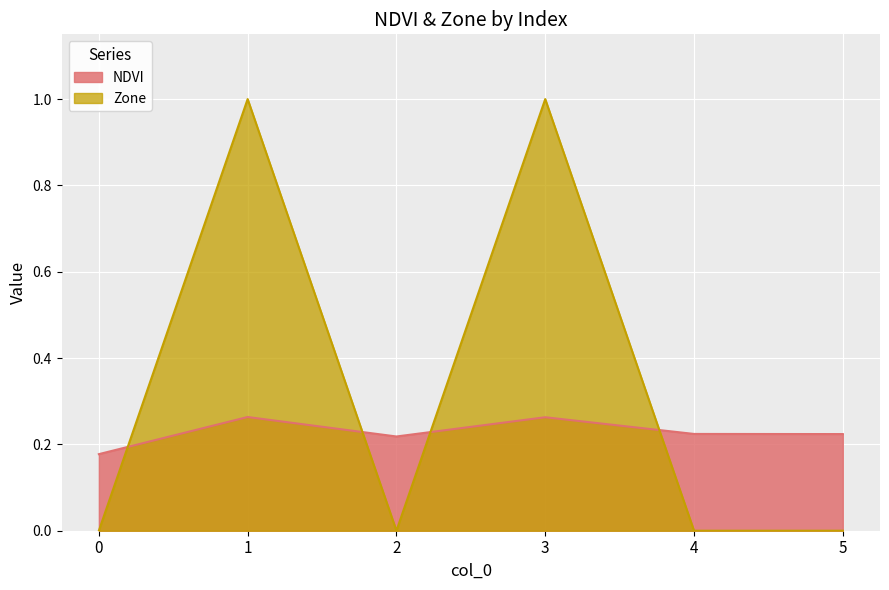

Is it true that Zone equals 0.0 at 0?

True